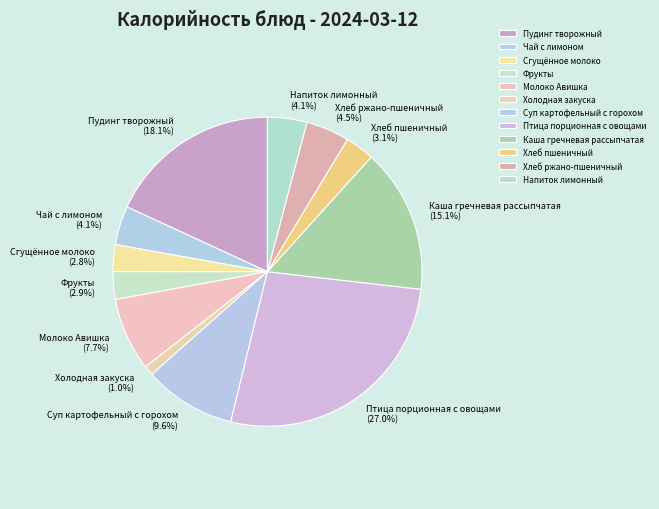

True or false: Суп картофельный с горохом accounts for 1% of the total.

False